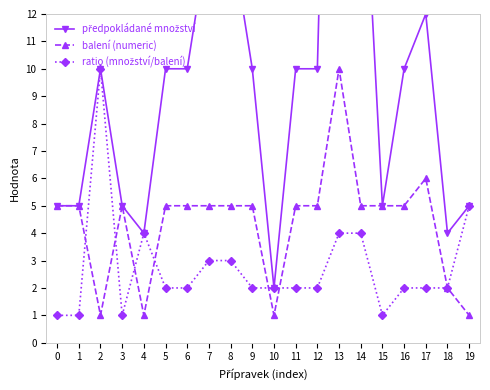

At how many categories does at least one series exceed 9?

12